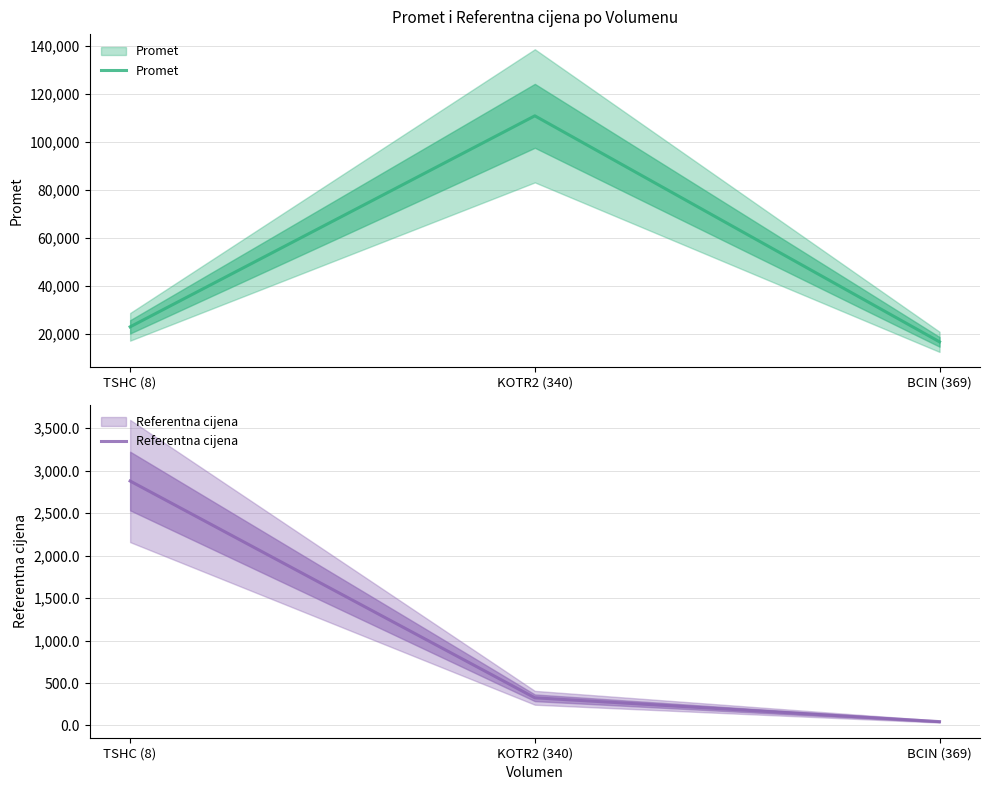

How many values in the Promet series exceed 23020?

1